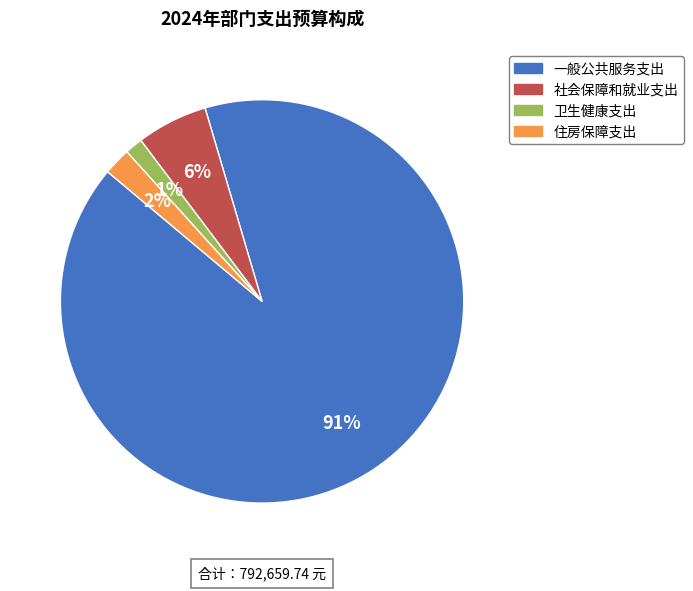

To the nearest percent, what is the difference between the 一般公共服务支出 and 社会保障和就业支出 slice percentages?

85%